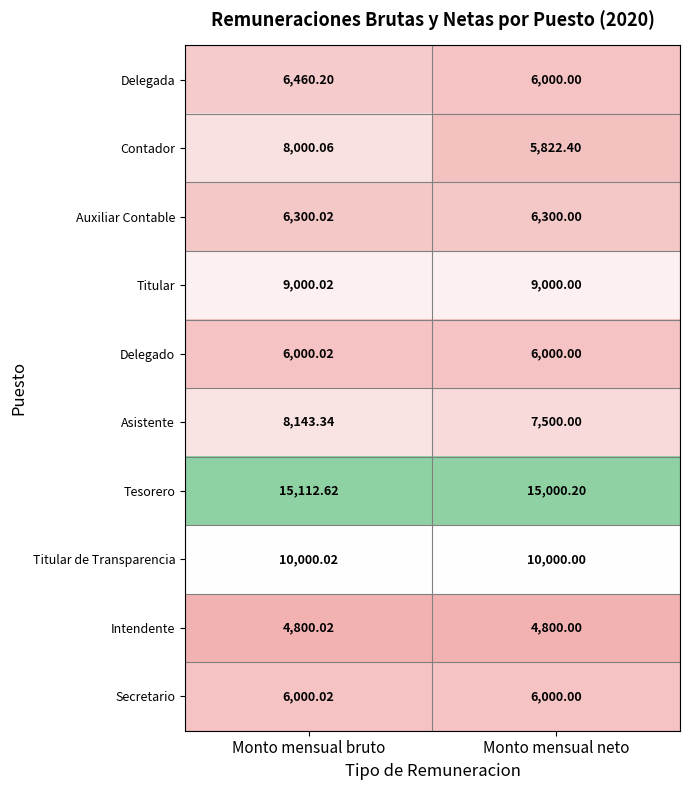

Rank the categories by Secretario value from highest to lowest.

Monto mensual bruto, Monto mensual neto